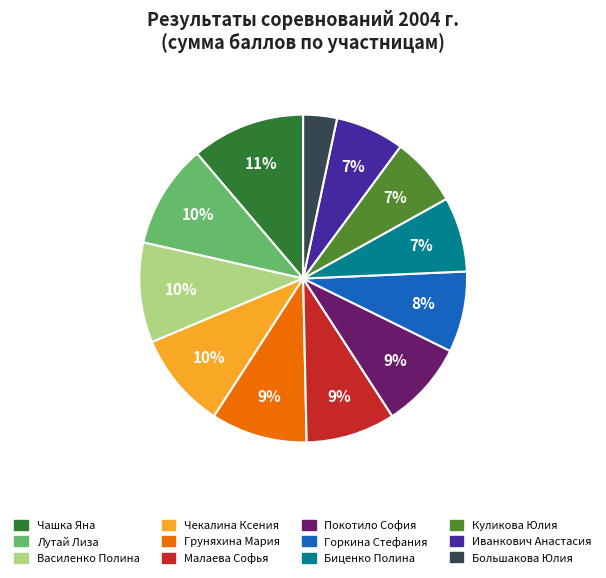

To the nearest percent, what is the average slice percentage?

8%